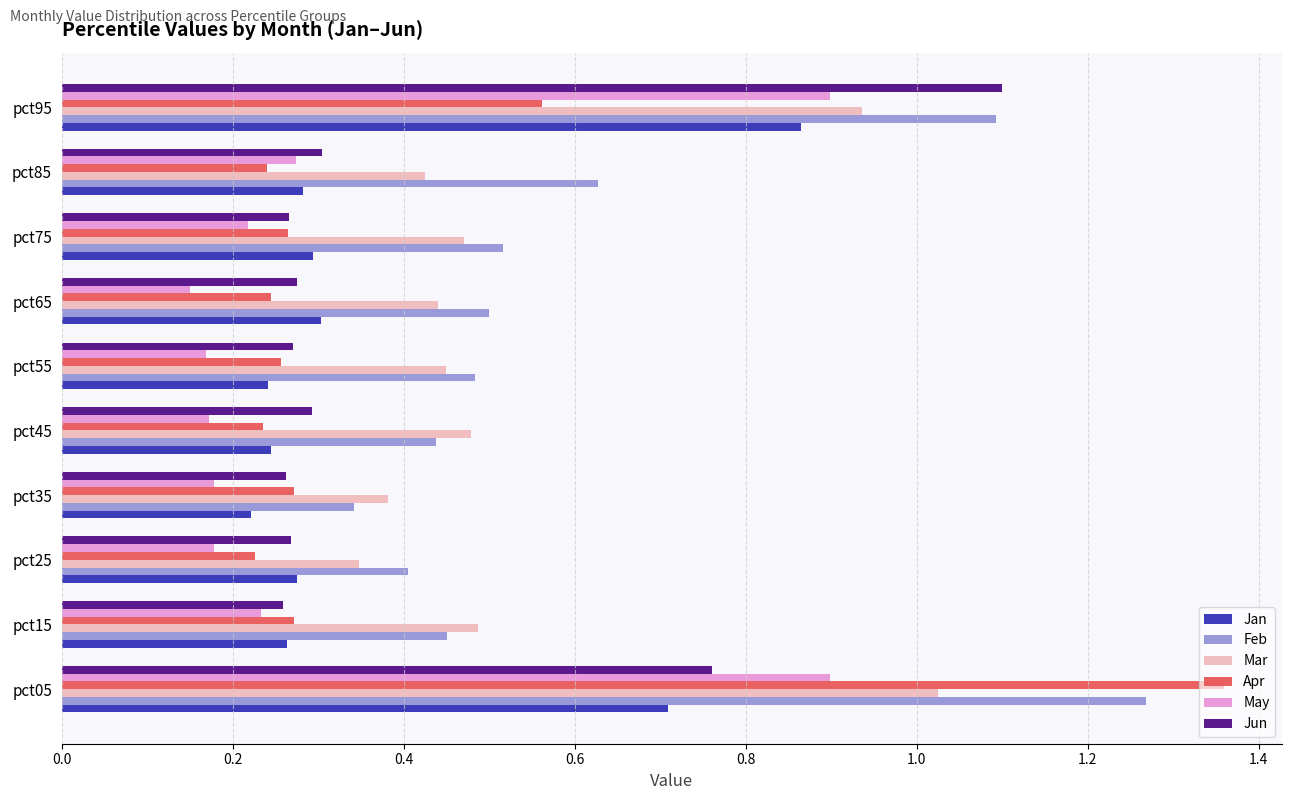

At which label does Jan reach its minimum?

pct35